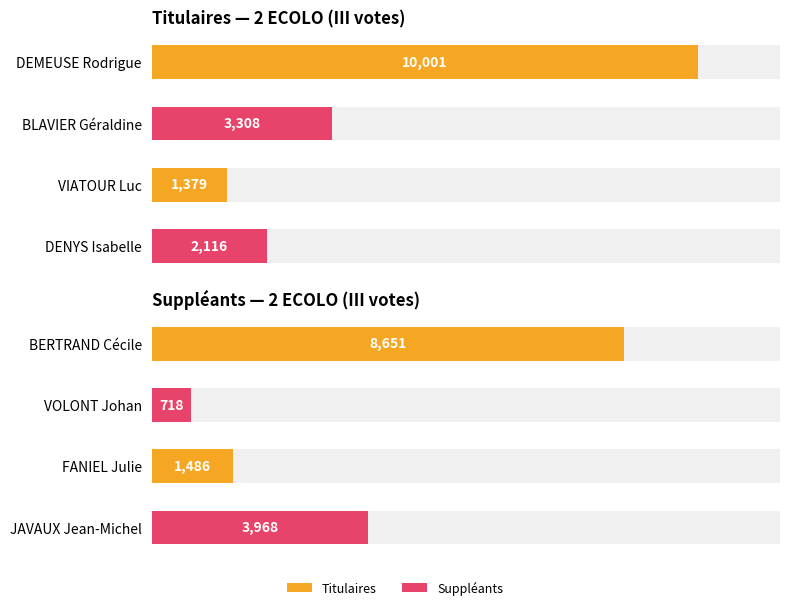

Approximately how many times larger is the value at JAVAUX Jean-Michel compared to FANIEL Julie?

2.7